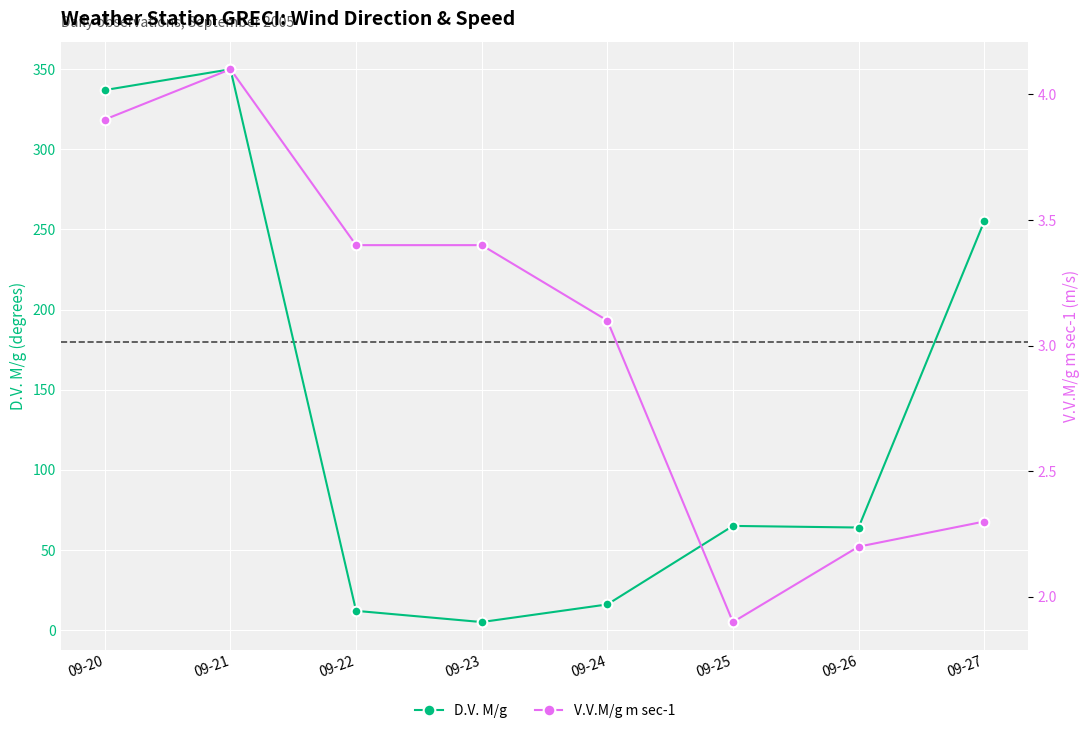

What is the value of the D.V. M/g point at the 5th from the left?

16.0